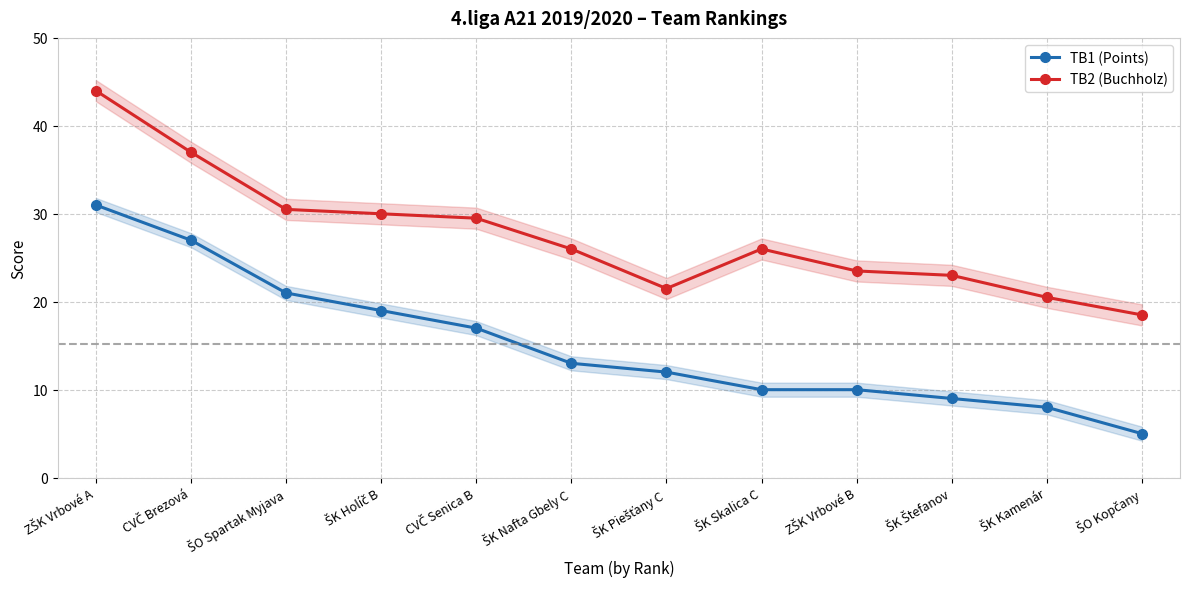

What are all the series names shown in the legend?

TB1 (Points), TB2 (Buchholz)